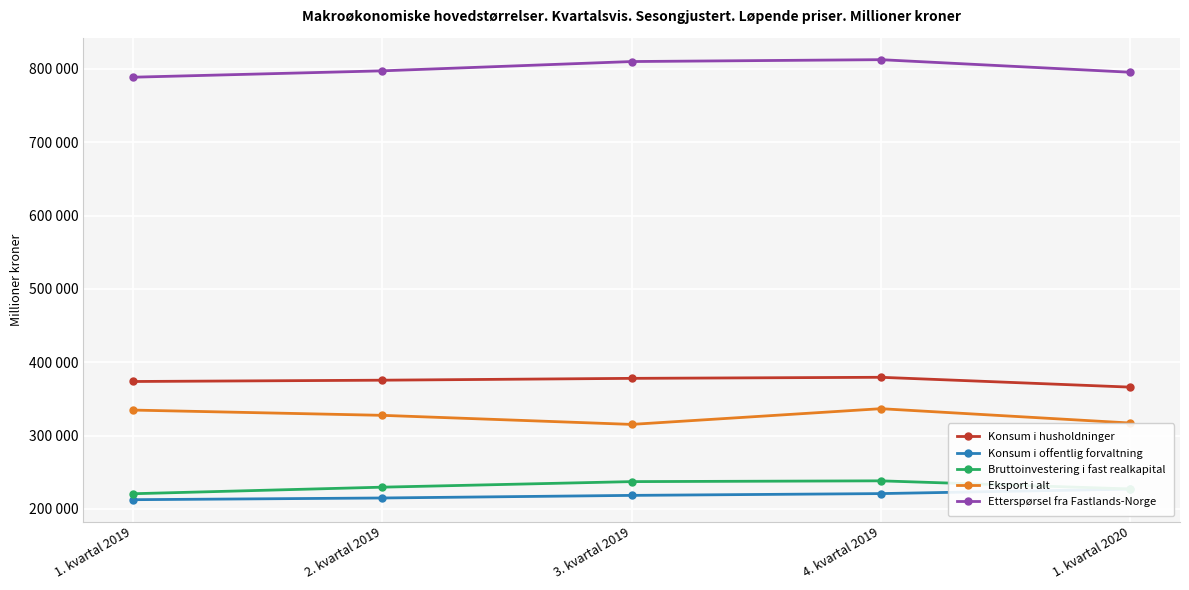

What is the smallest value displayed?

212582